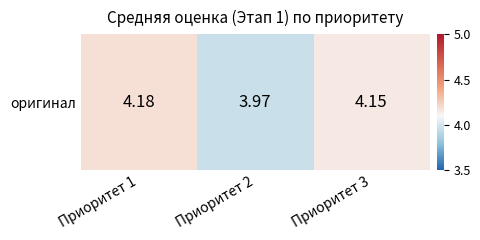

What is the ratio of the value at Приоритет 2 to the value at Приоритет 1?

0.9